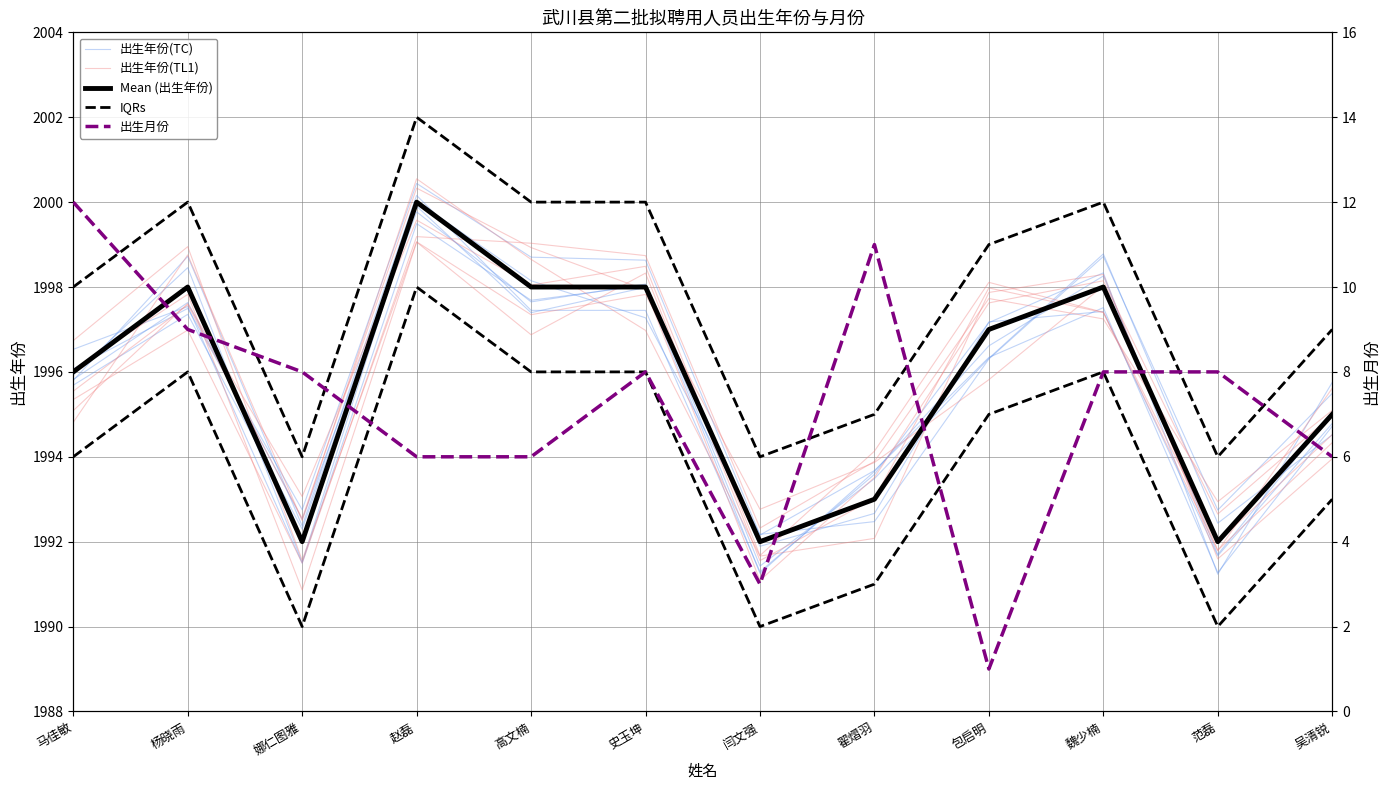

True or false: 出生月份 and Mean (出生年份) intersect in this chart.

False